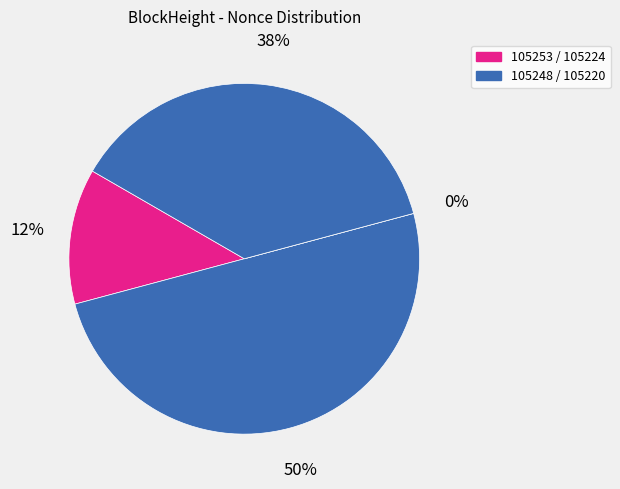

Approximately how many times larger is the value at 105220 compared to 105248?

0.8